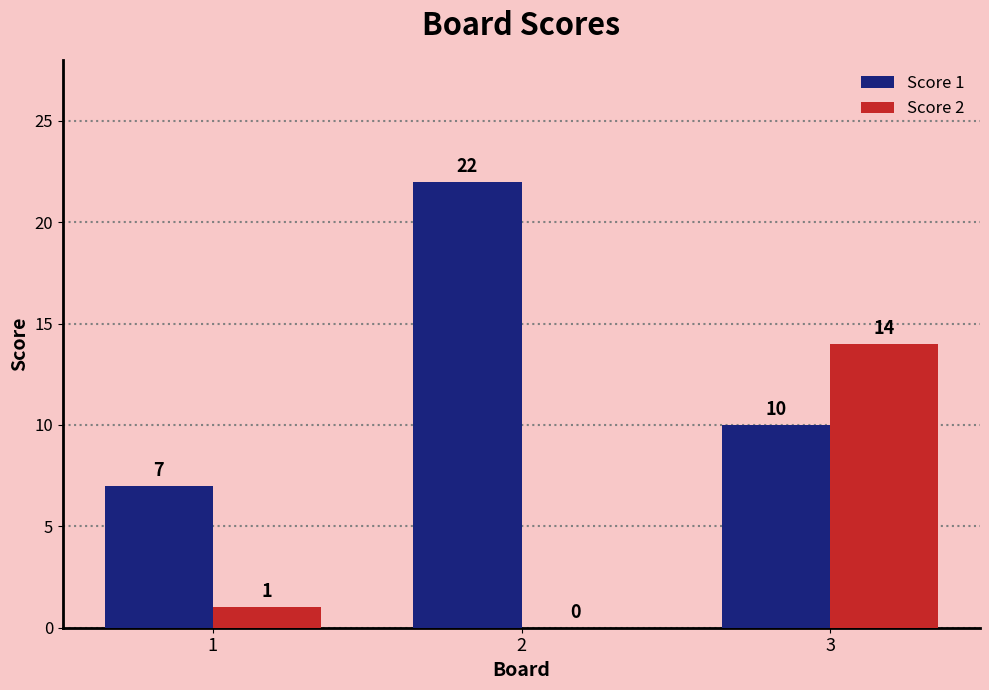

Reading right to left, list all the values displayed in this chart.

Score 1: 10	22	7
Score 2: 14	0	1